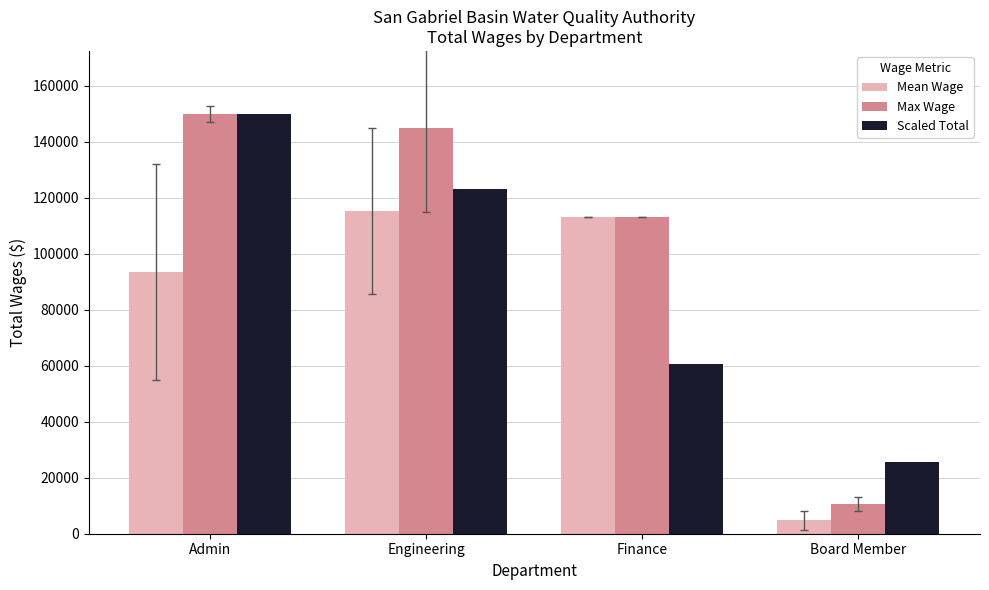

How many bars are there in total?

12